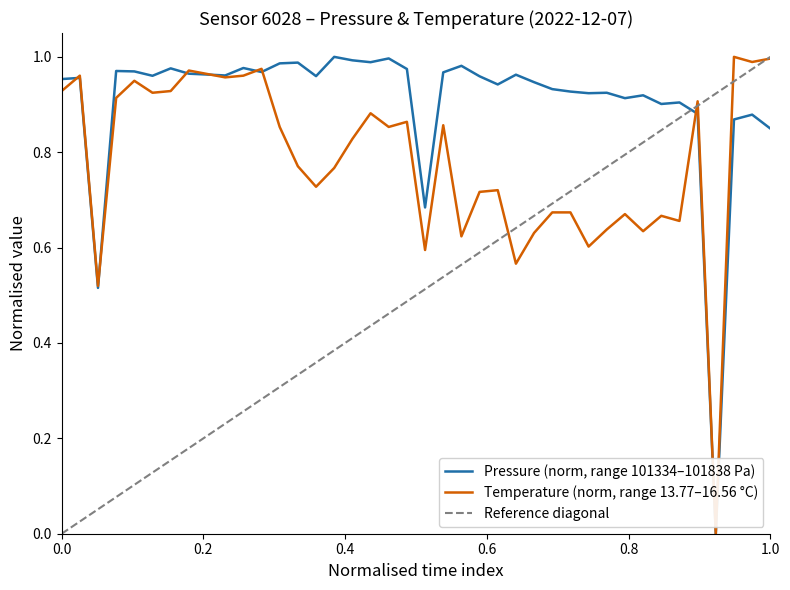

What is the average value of the temperature series?

0.8